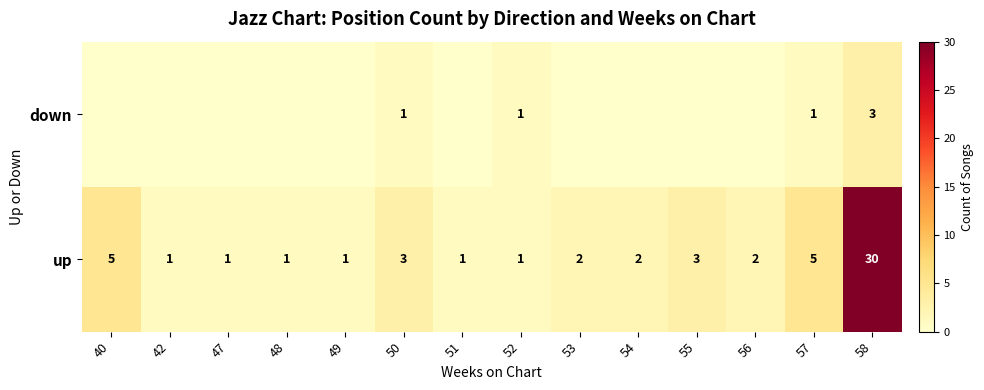

What is the highest value of the up series?

30